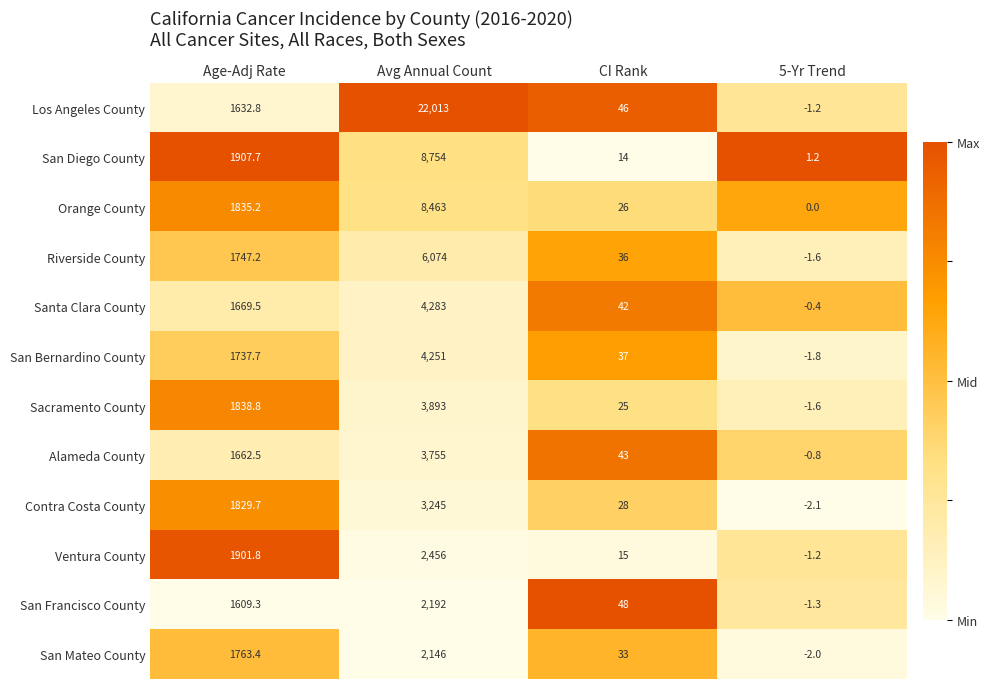

List the series in order of their peak value, highest first.

Los Angeles County, San Diego County, Orange County, Riverside County, Santa Clara County, San Bernardino County, Sacramento County, Alameda County, Contra Costa County, Ventura County, San Francisco County, San Mateo County